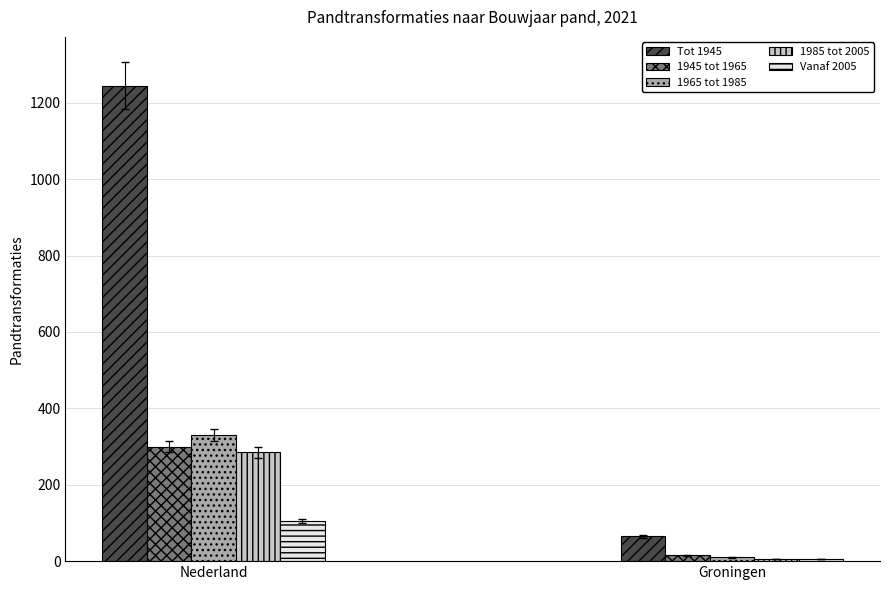

What is the sum of the Vanaf 2005 values at Nederland and Groningen?

110